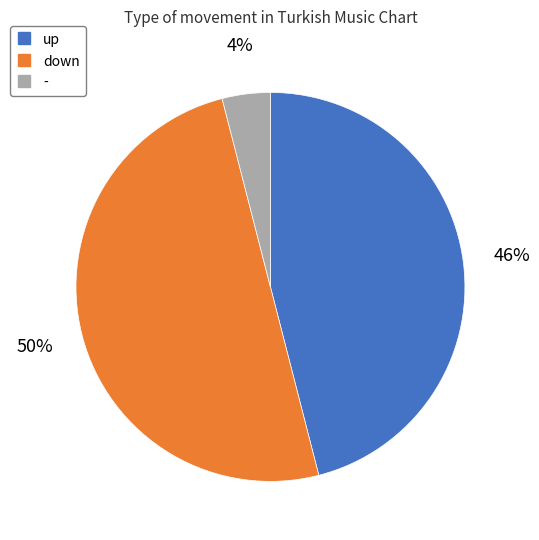

Is the sum of - and down greater than half?

Yes